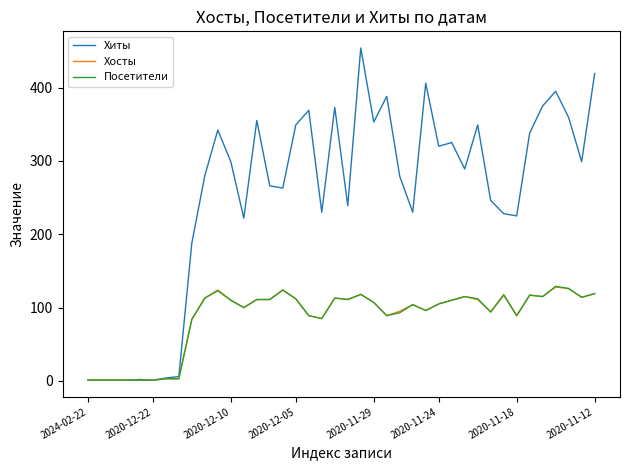

Which series has the largest total across all categories?

Хиты